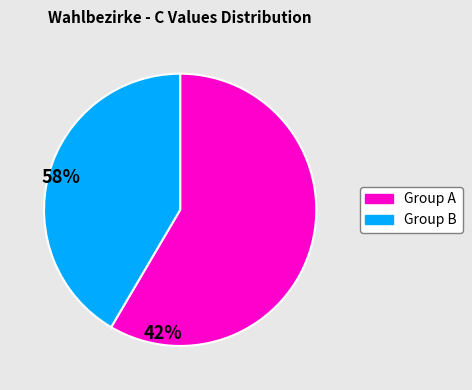

Is there a majority slice in this chart?

Yes